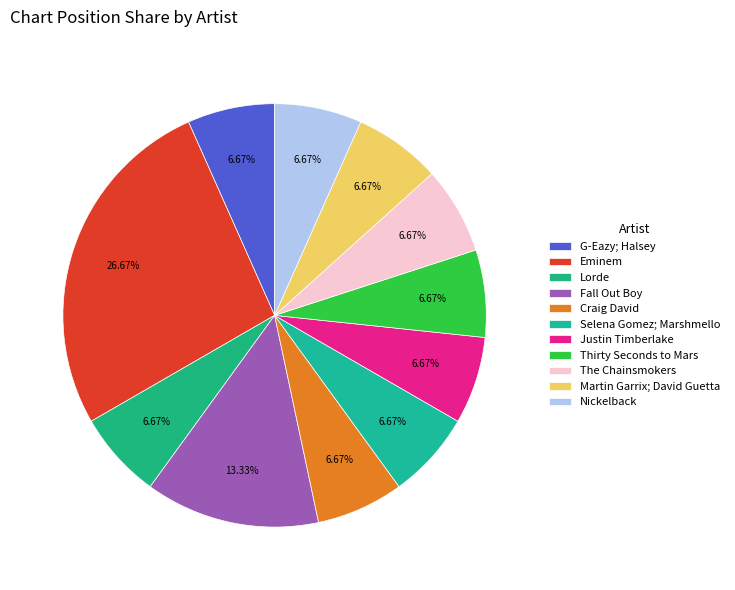

True or false: Martin Garrix; David Guetta accounts for 7% of the total.

True